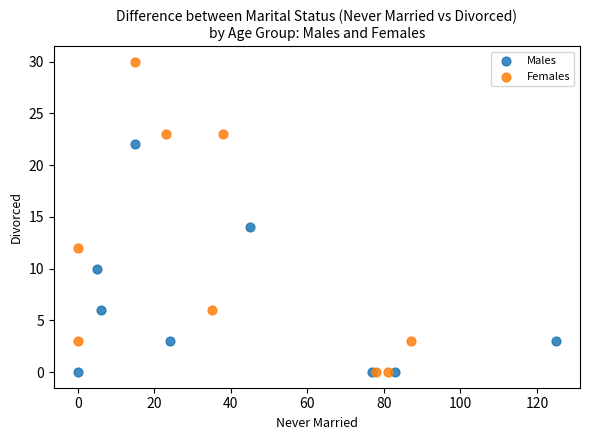

Which series contains the highest Y value?

Females